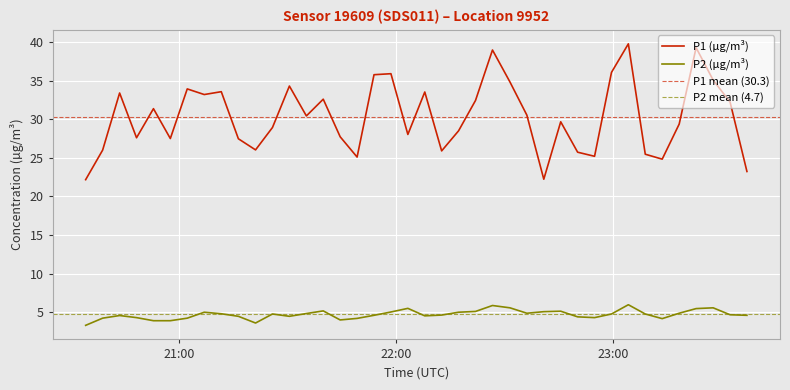

What value does the P2 series have at 2022-10-23T22:45:36?

5.1